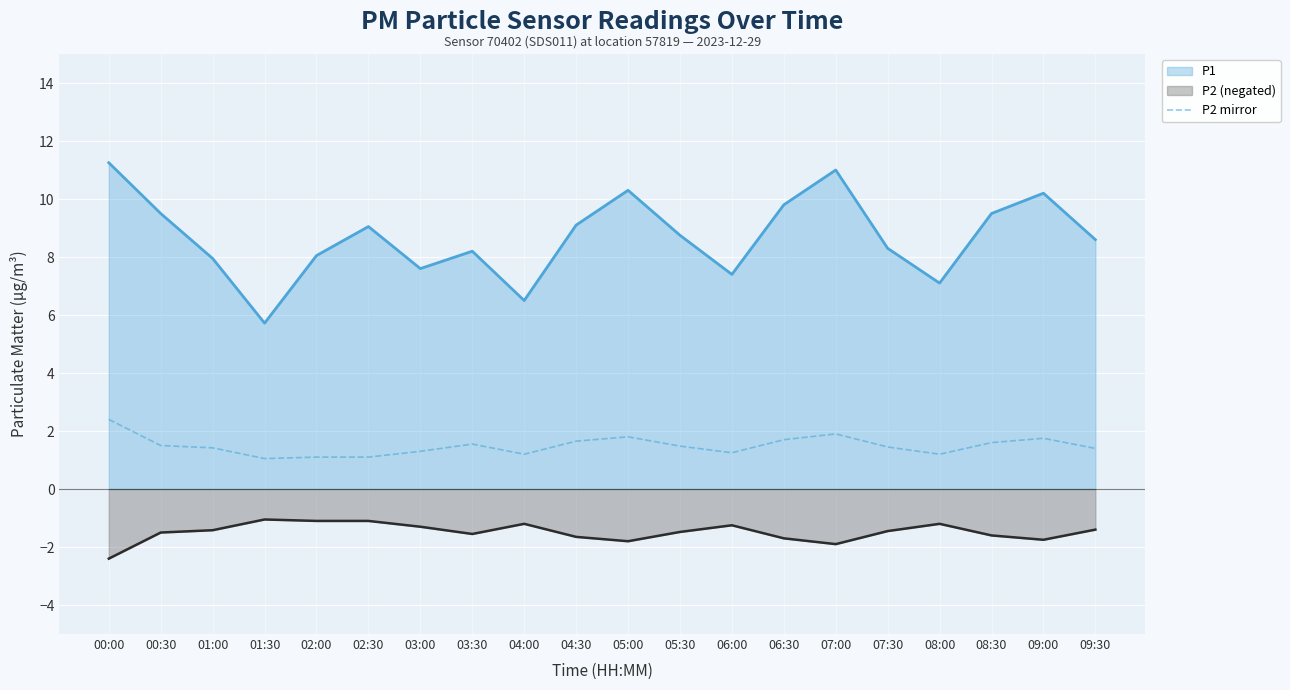

The value of P2 (negated) at 03:00 is -1.3. True or false?

True